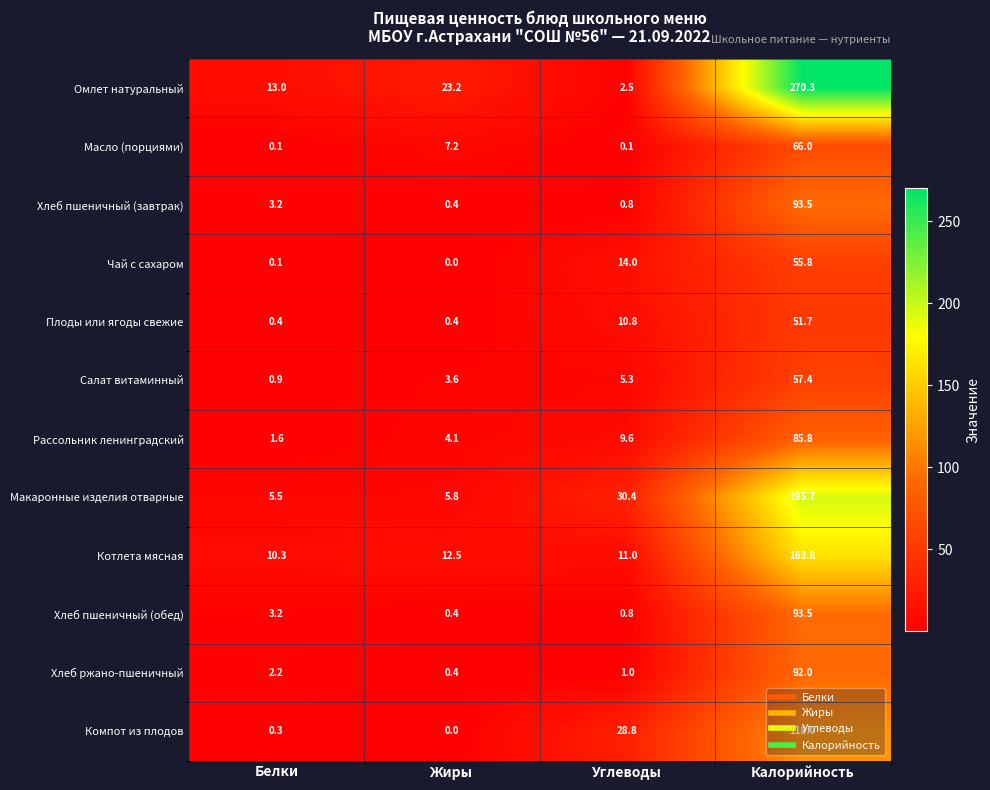

How many data points does each series have?

4